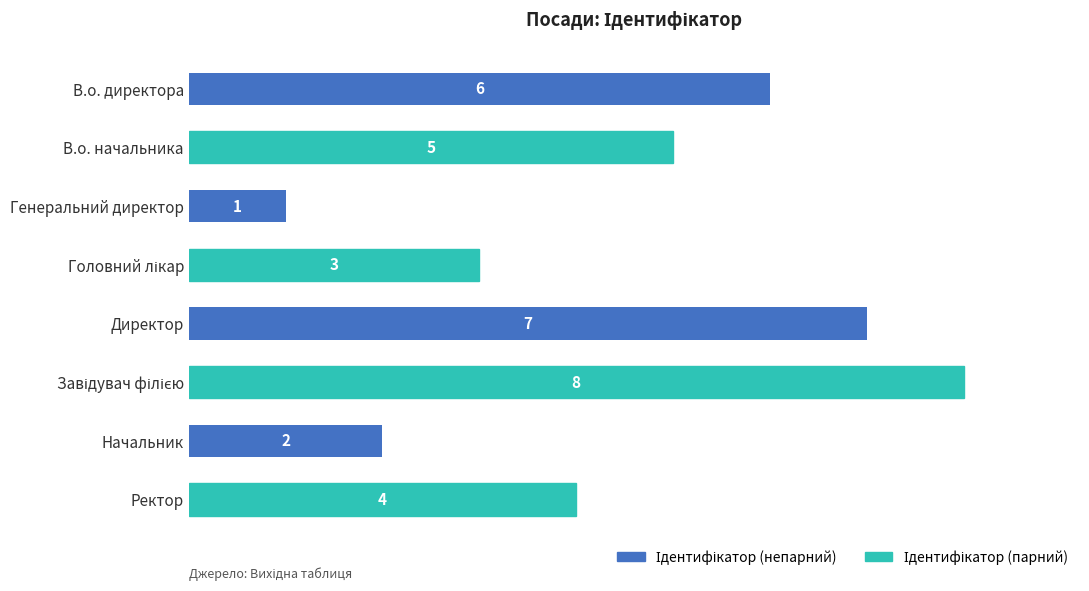

Count the values in the range 3 to 7.

5